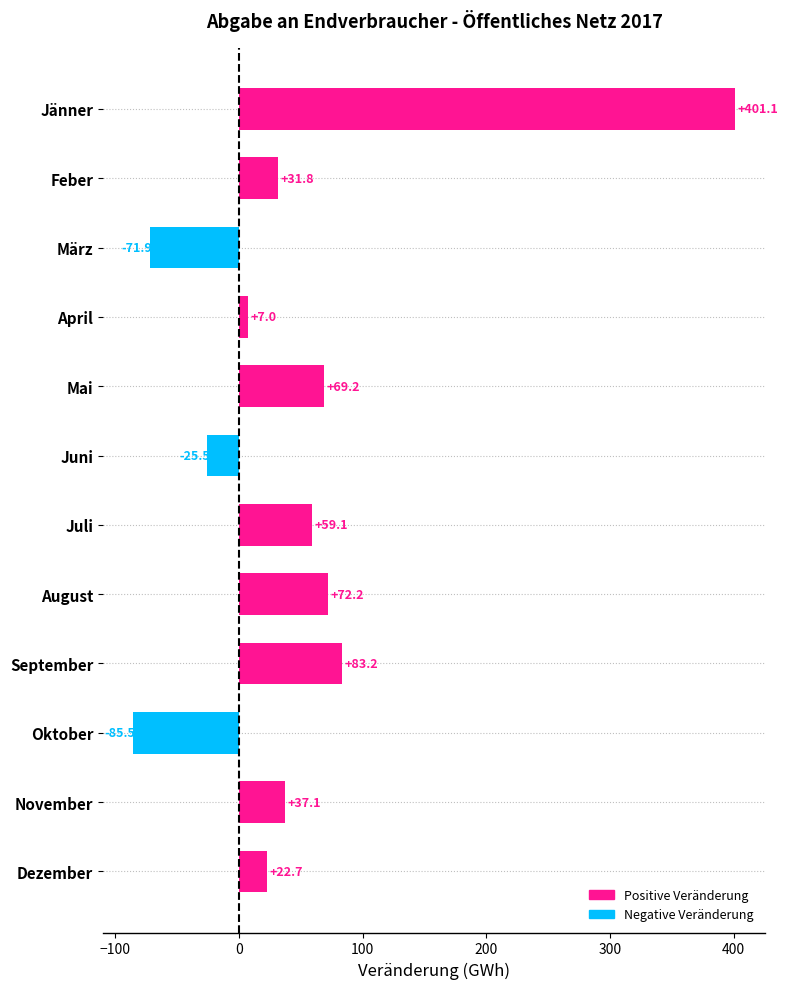

Reading top to bottom, extract all data points from this chart.

Jänner=401.1	Feber=31.8	März=-71.9	April=7.0	Mai=69.2	Juni=-25.5	Juli=59.1	August=72.2	September=83.2	Oktober=-85.5	November=37.1	Dezember=22.7